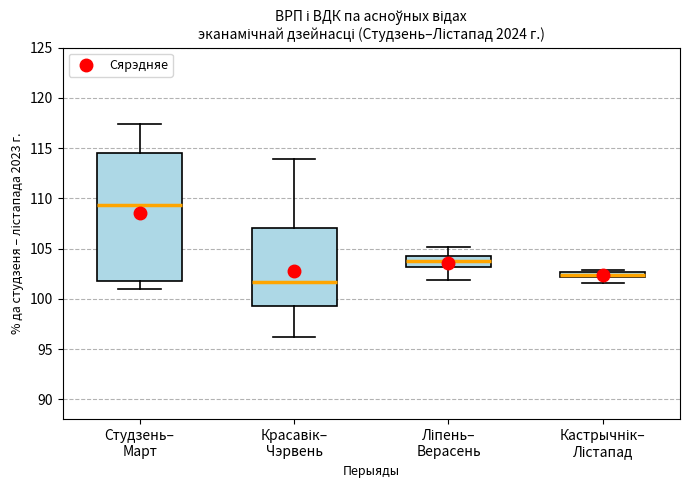

Which box's median line is the lowest?

Красавік– Чэрвень